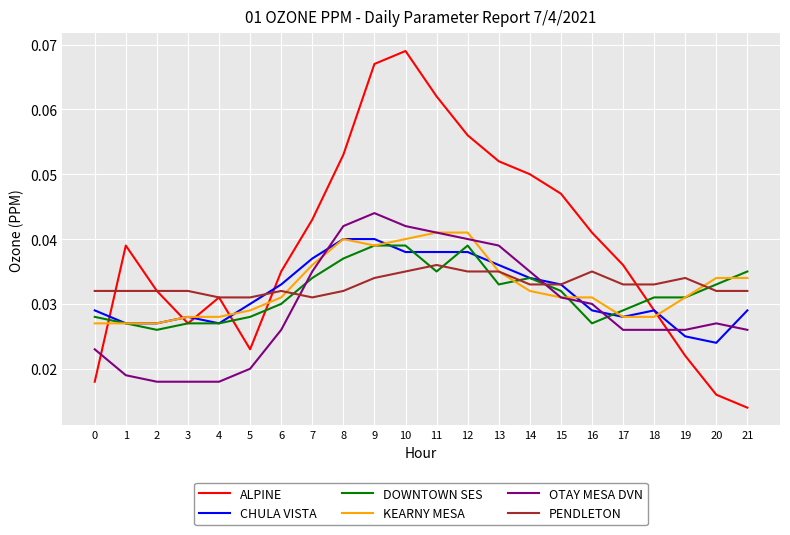

Which series changed the most between 3 and 20?

ALPINE